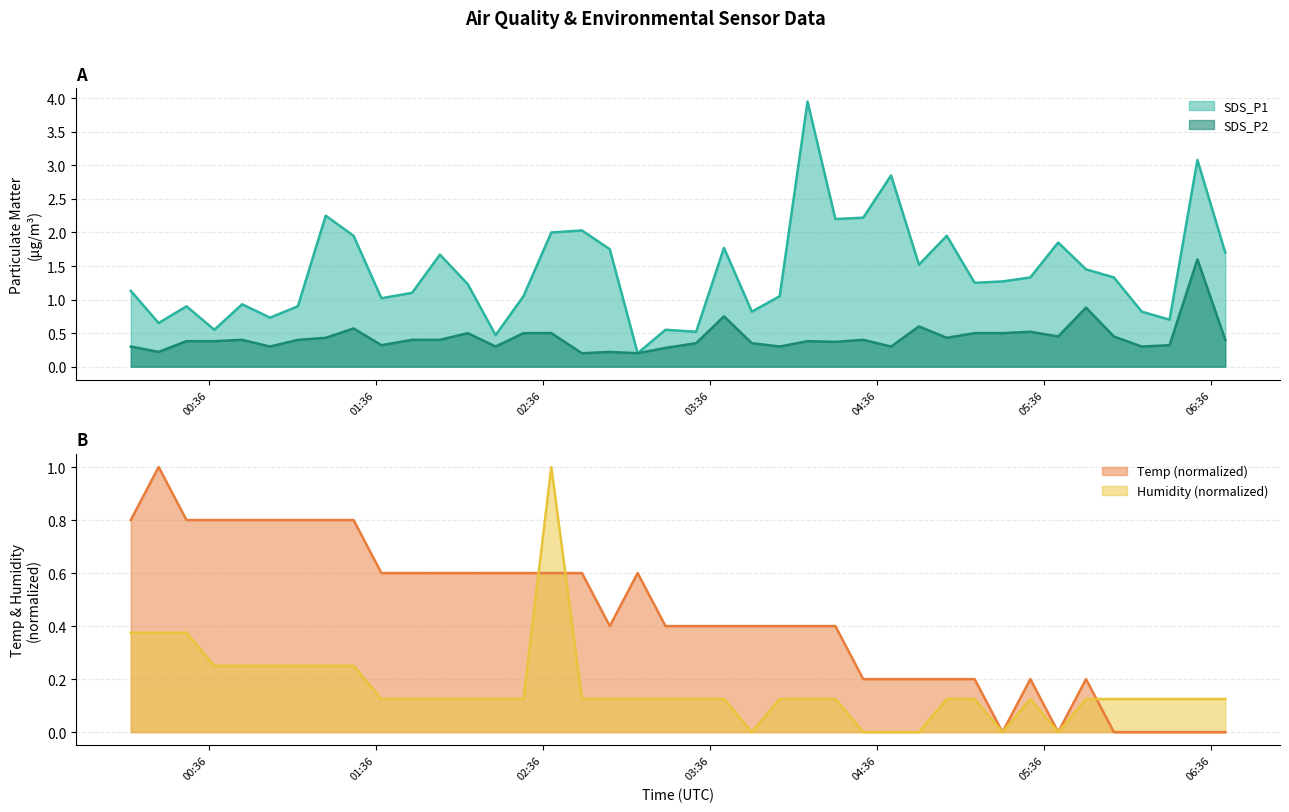

At which label does Temp reach its minimum?

2022/09/16 05:21